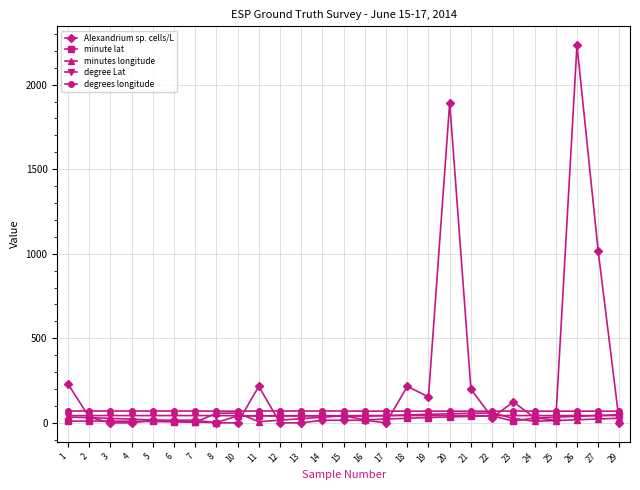

How many data points in minutes longitude are above 27?

14